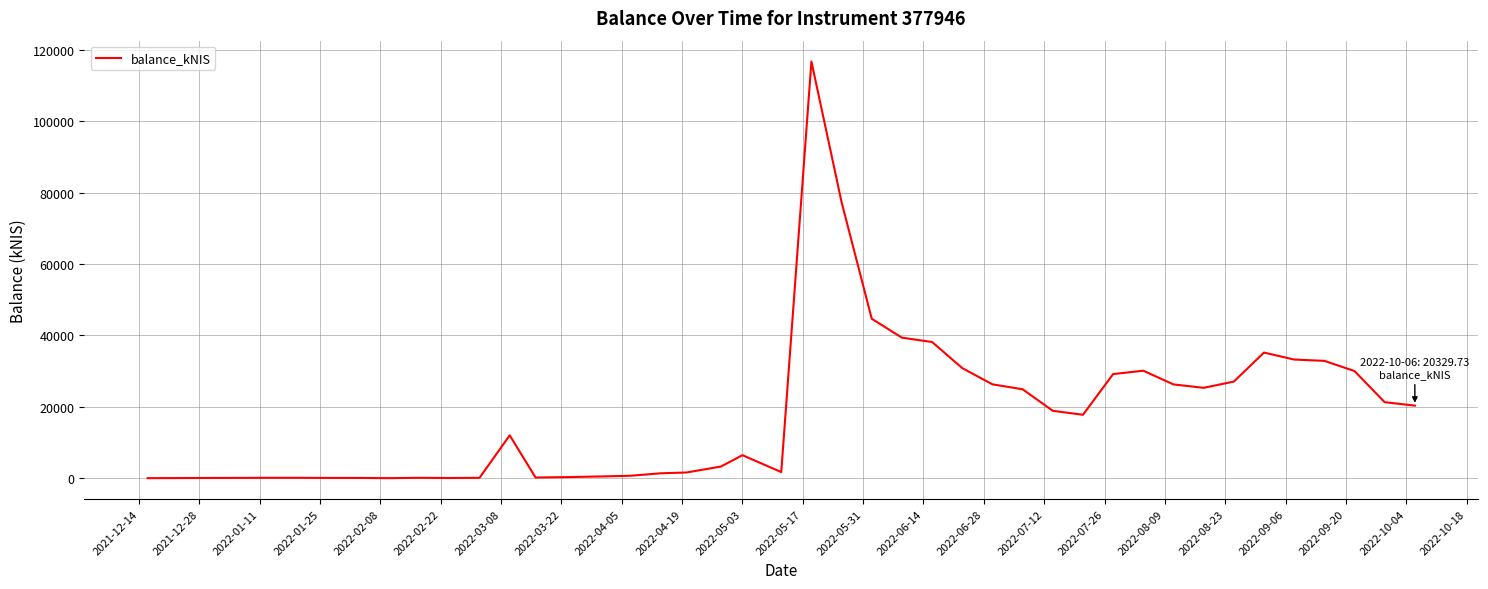

What is the difference between the second highest and minimum values?

77349.6